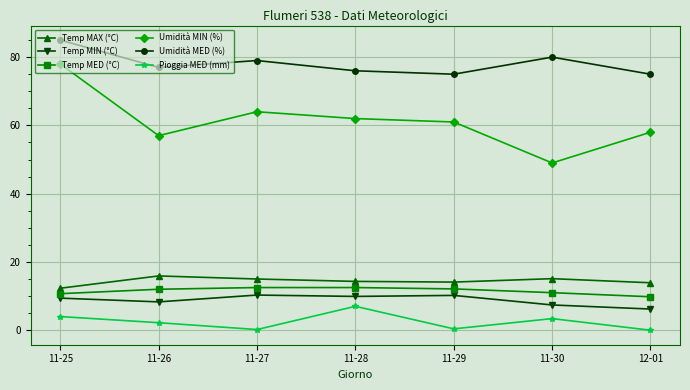

How many interior local valleys does the Pioggia MED (mm) series have?

2